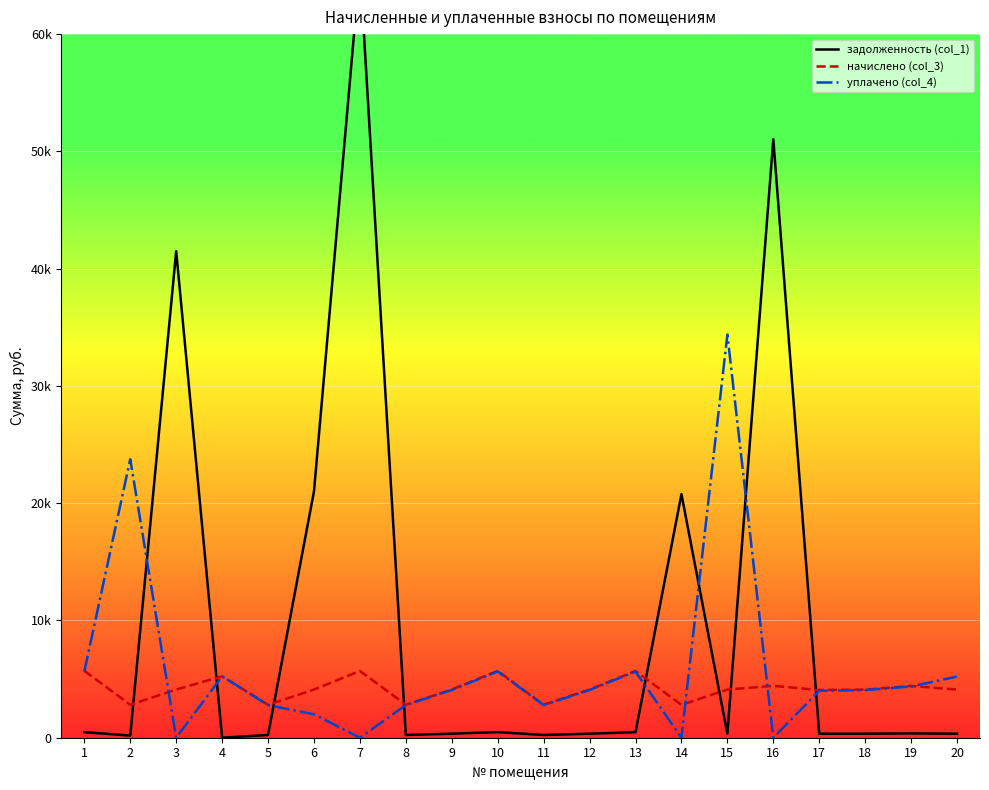

What are all the series names shown in the legend?

задолженность (col_1), начислено (col_3), уплачено (col_4)